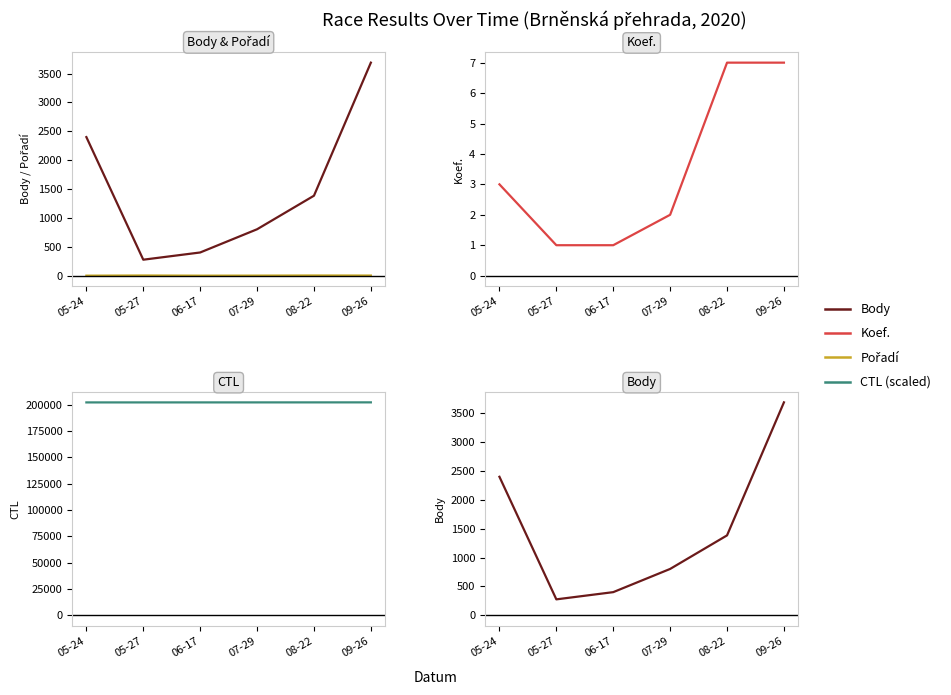

What is the sum of all CTL (scaled) values?

1212791